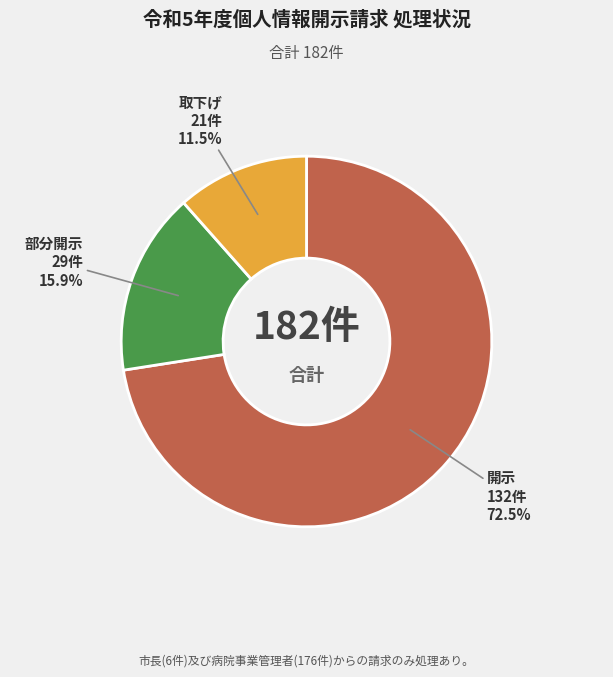

What is the ratio of the value at 開示 to the value at 部分開示?

4.6